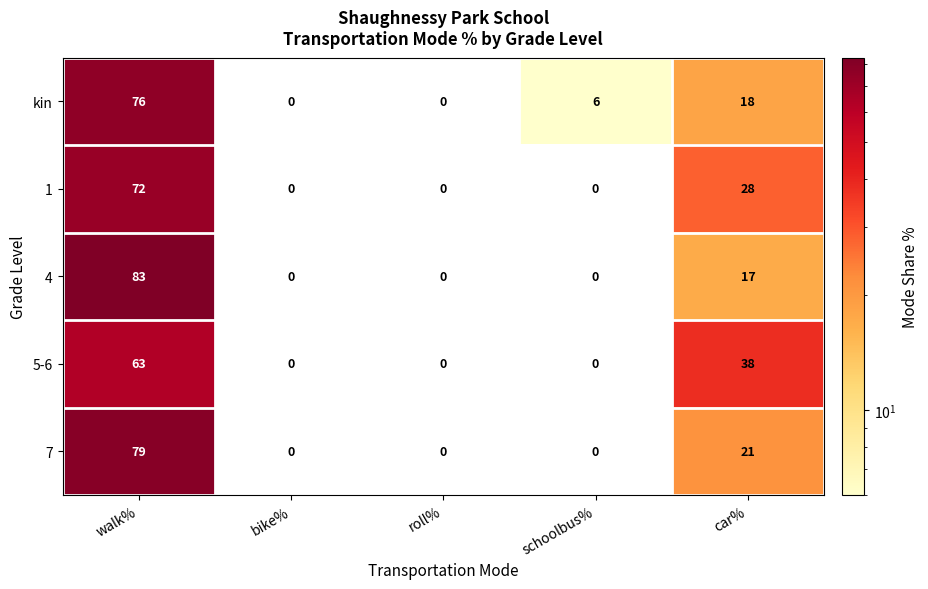

Which category has the highest value in the 5-6 series?

walk%